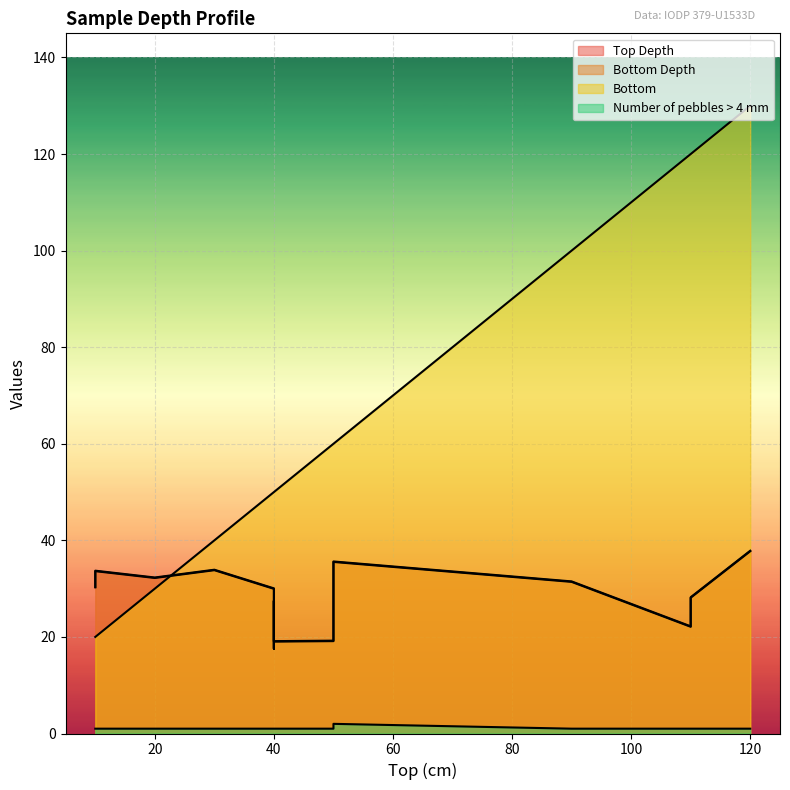

Rank the series by their maximum value, from lowest to highest.

Number of pebbles > 4 mm, Top Depth, Bottom Depth, Bottom